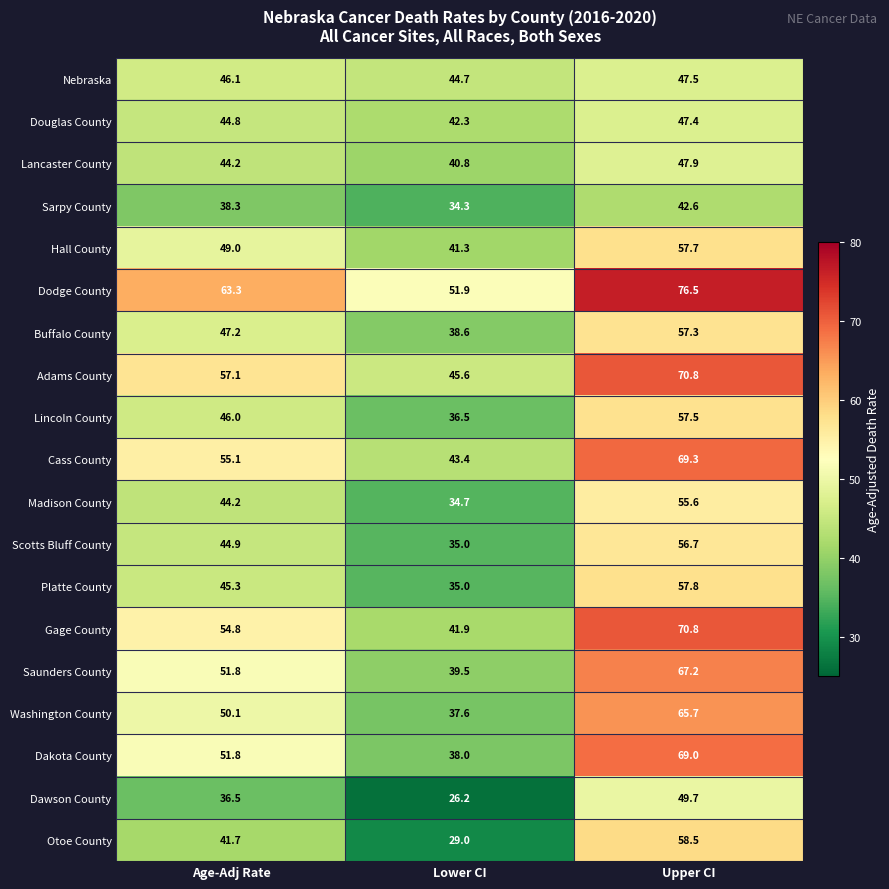

Which series changed the most between Lower CI and Upper CI?

Dakota County